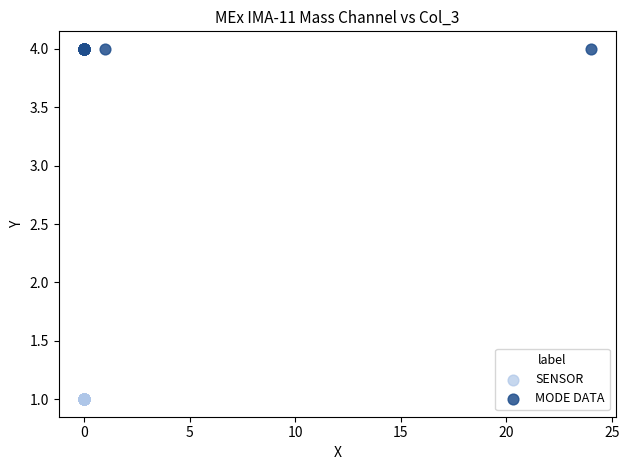

Which series reaches the minimum Y coordinate?

SENSOR